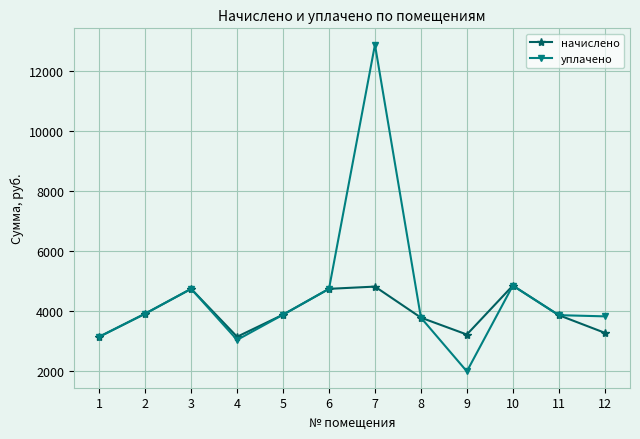

At which category is the sum across all series the highest?

7